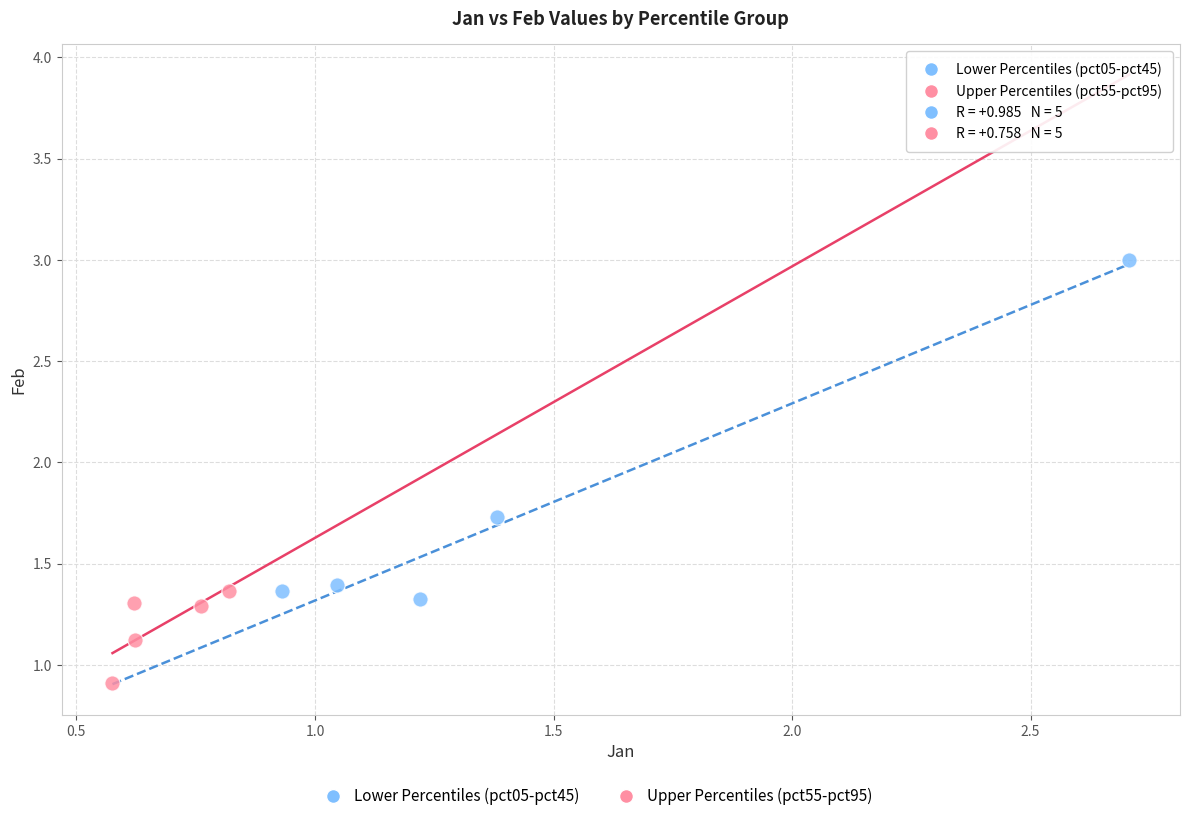

Which series reaches the minimum Y coordinate?

Upper Percentiles (pct55-pct95)